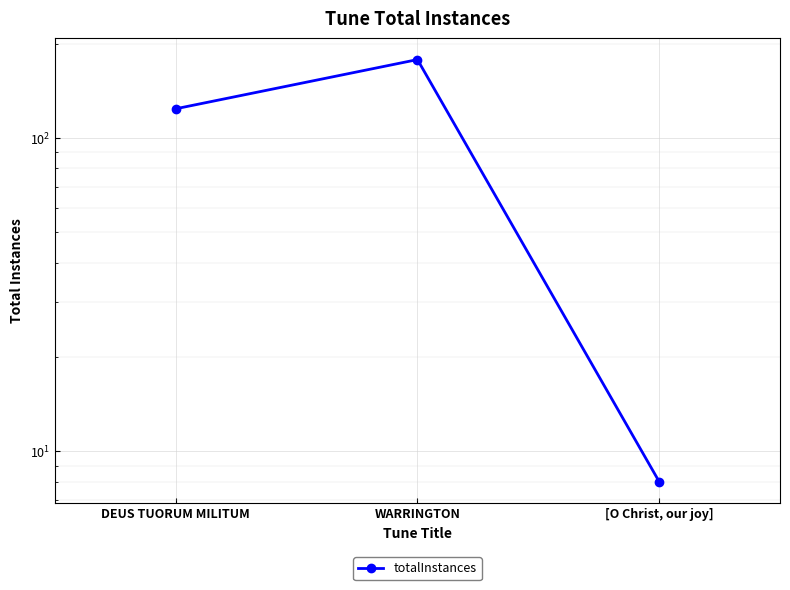

Is it true that the value at DEUS TUORUM MILITUM is 124?

True